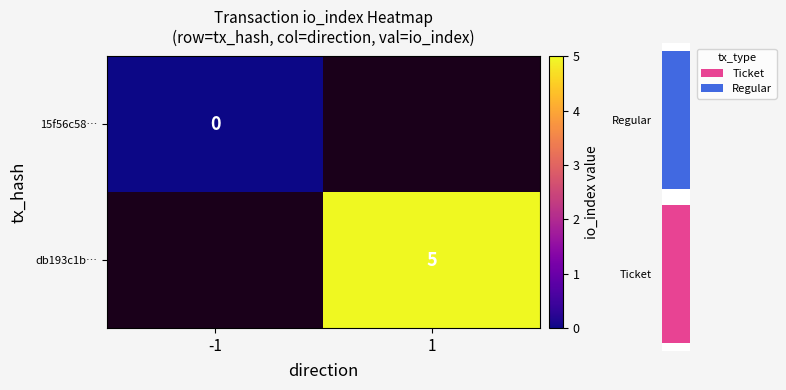

True or false: db193c1b… has a value of 7 at 1.

False